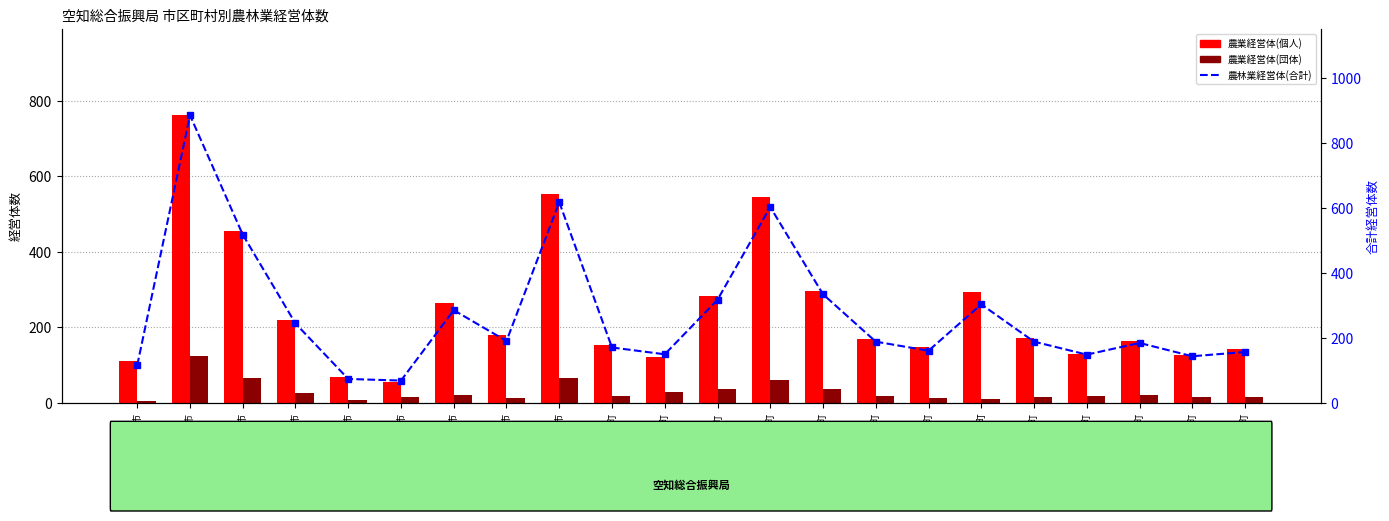

What is the difference between the maximum and minimum values in the 農業経営体(個人) series?

708